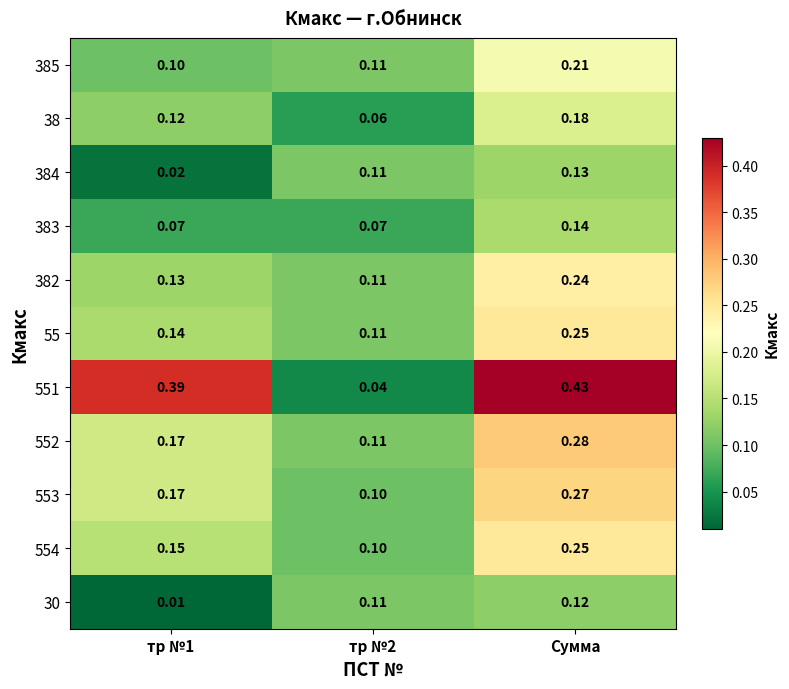

At which label does 55 reach its peak?

Сумма